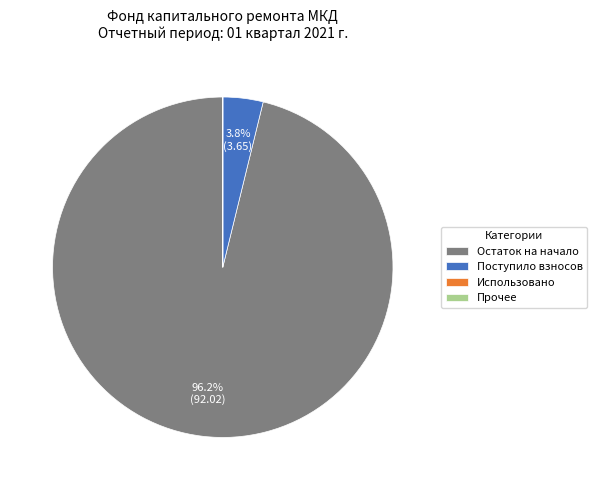

What is the majority slice?

Остаток на начало